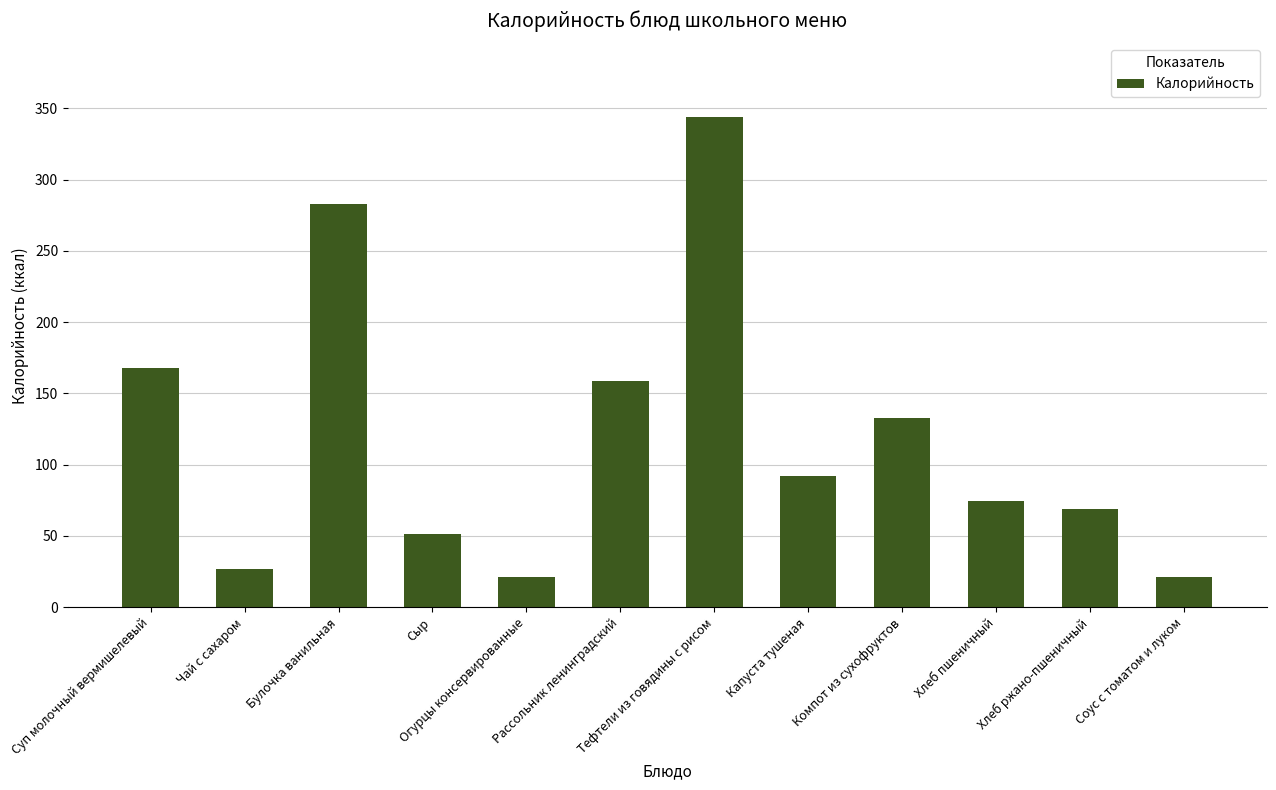

At which label does the data first exceed 91?

Суп молочный вермишелевый